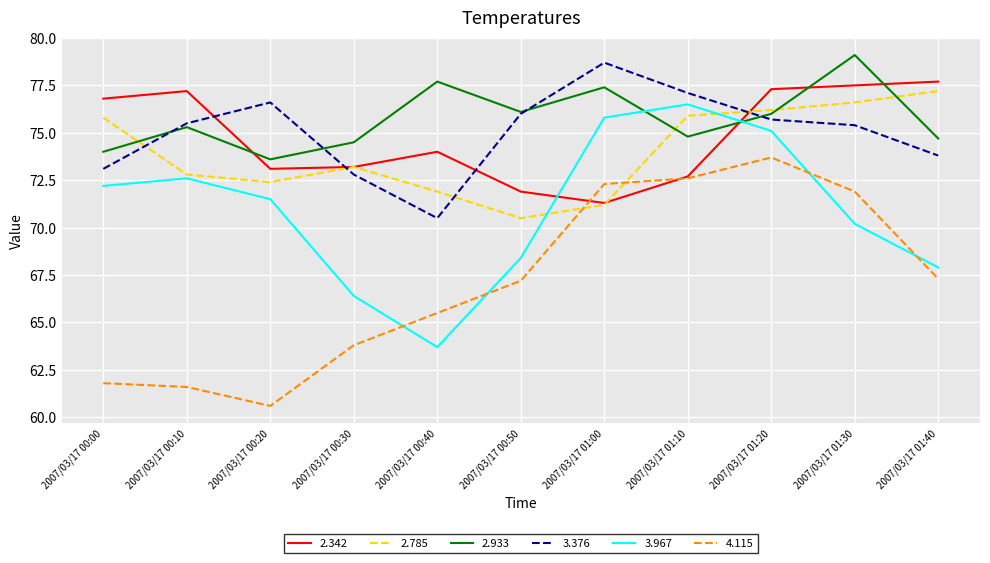

Is this an area chart (filled region under the line)?

No